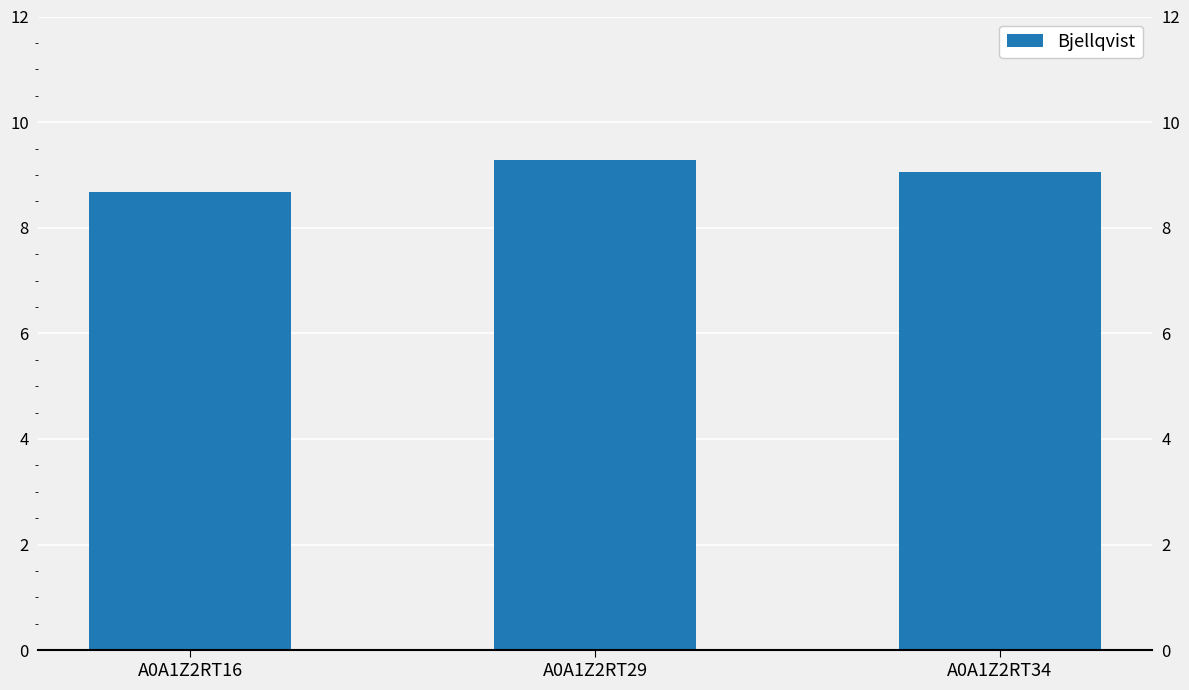

Rank the categories by value from highest to lowest.

A0A1Z2RT29, A0A1Z2RT34, A0A1Z2RT16